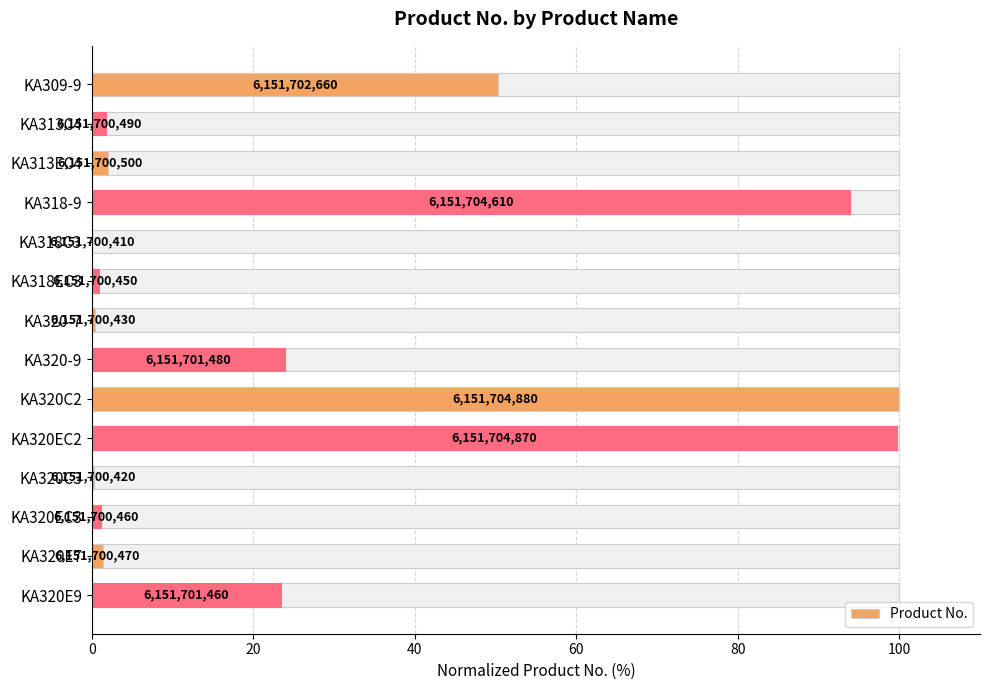

What is the value of the 6th bar from the left?

0.9